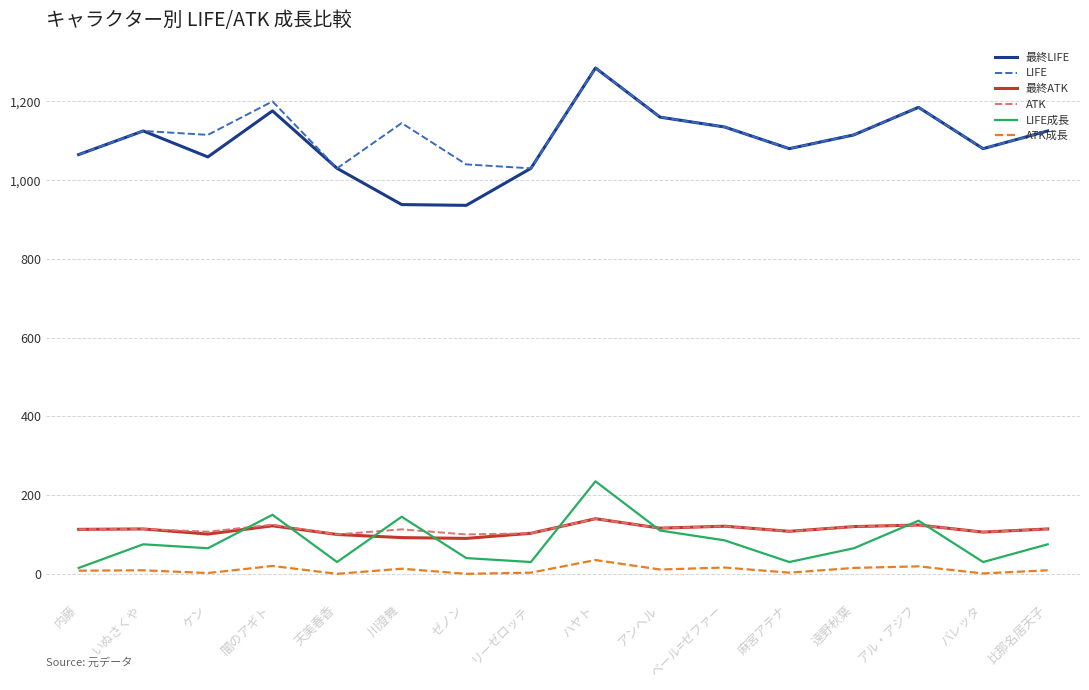

Is it true that ATK equals 190 at ケン?

False